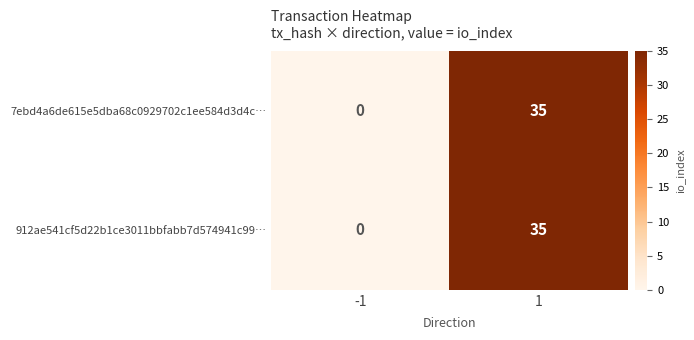

How many data points does each series have?

2